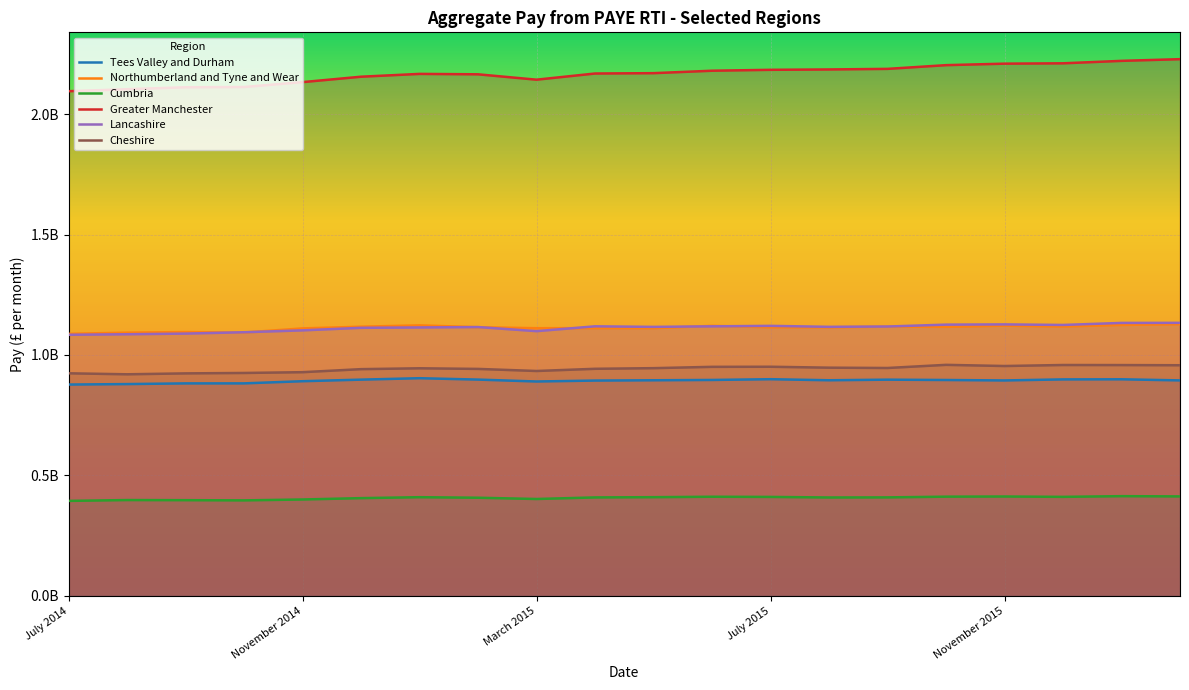

What is the label of the 8th point from the right?

July 2015